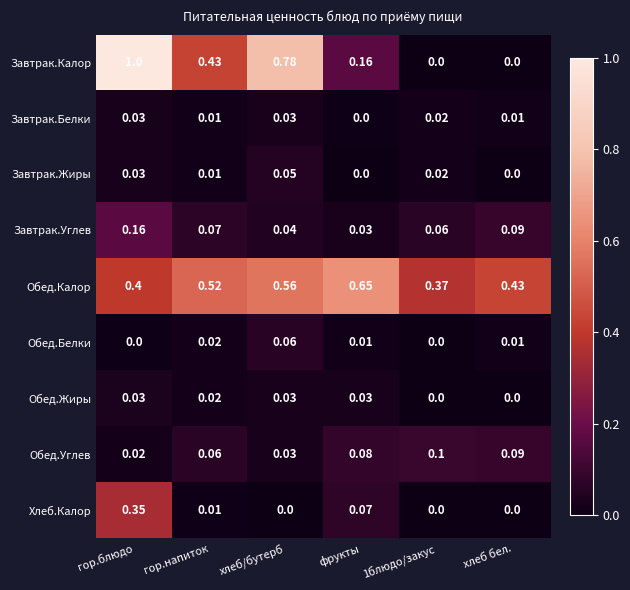

At which label does Завтрак.Жиры reach its peak?

хлеб/бутерб